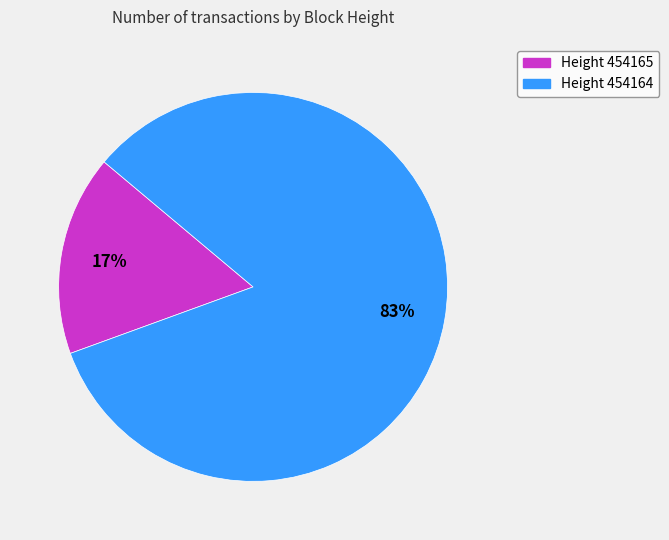

Is there a majority slice in this chart?

Yes